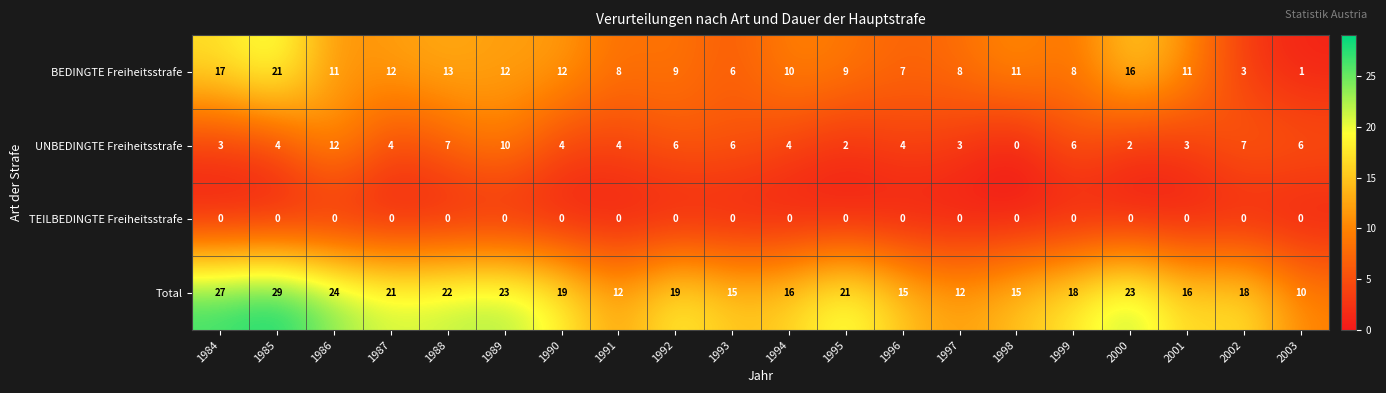

How many series are shown in this chart?

4